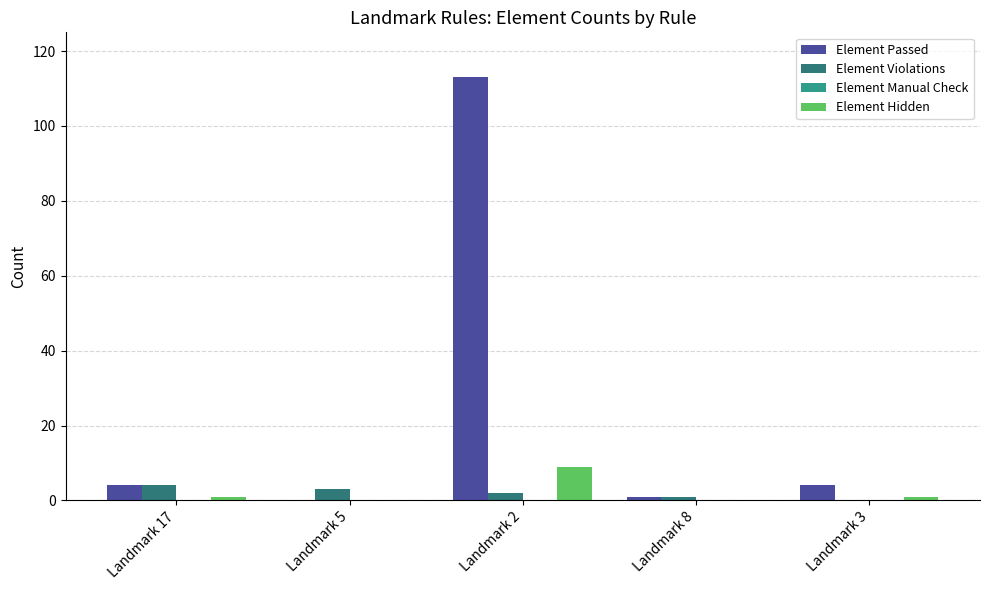

What is the difference between the highest and lowest values at Landmark 17?

4